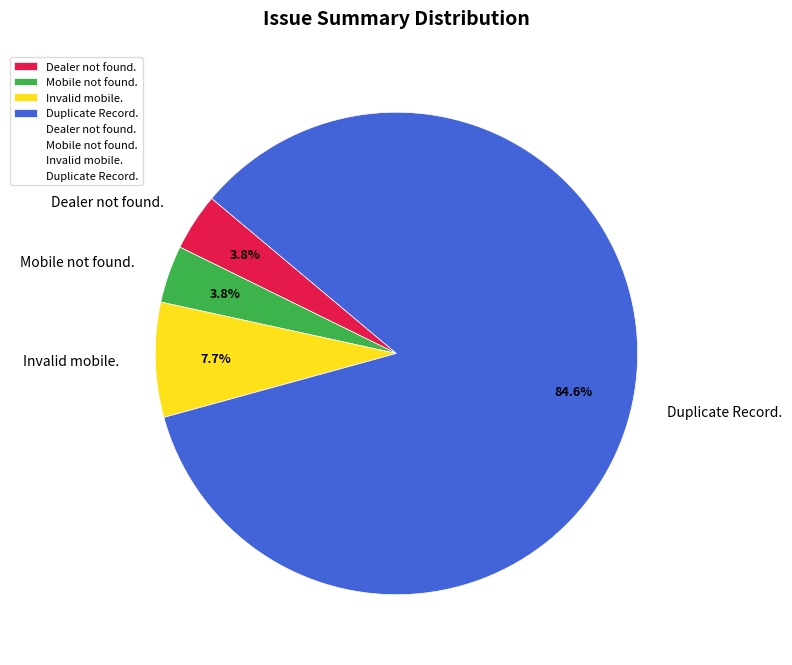

Approximately how many times larger is the value at Dealer not found. compared to Mobile not found.?

1.0